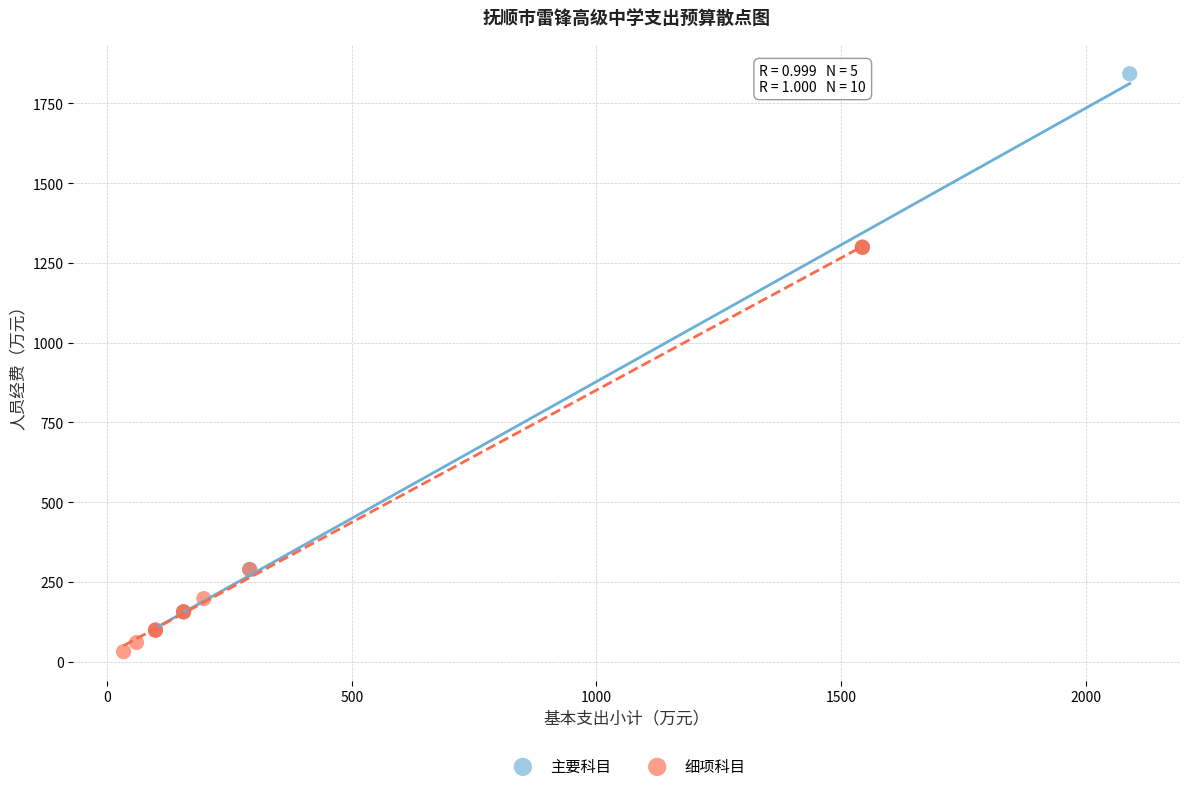

Which series reaches the maximum Y coordinate?

主要科目